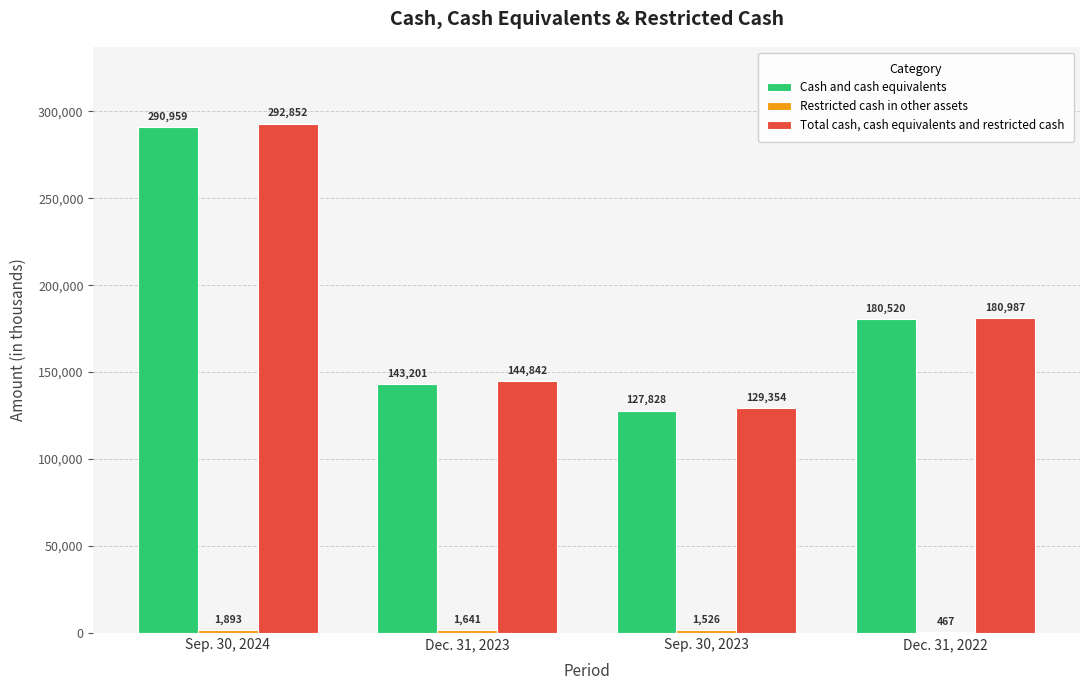

How many groups of bars are there?

4